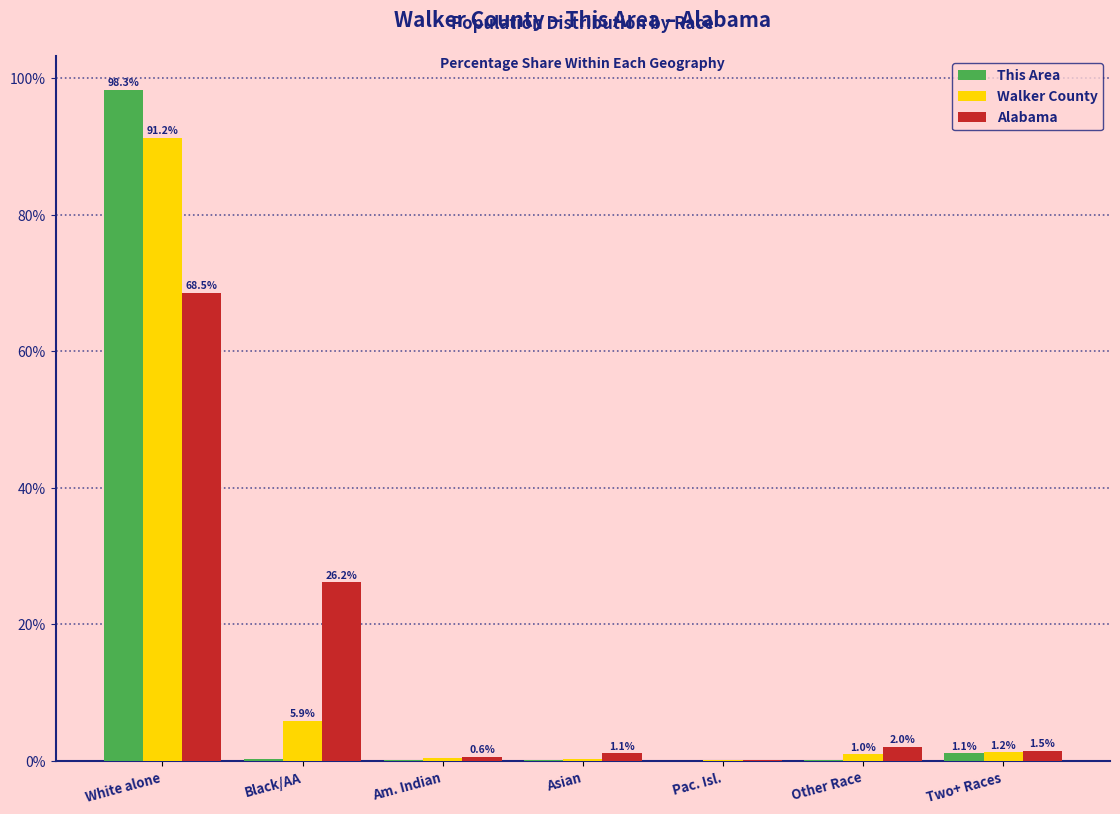

Which series changed the most between Asian and Pac. Isl.?

Alabama